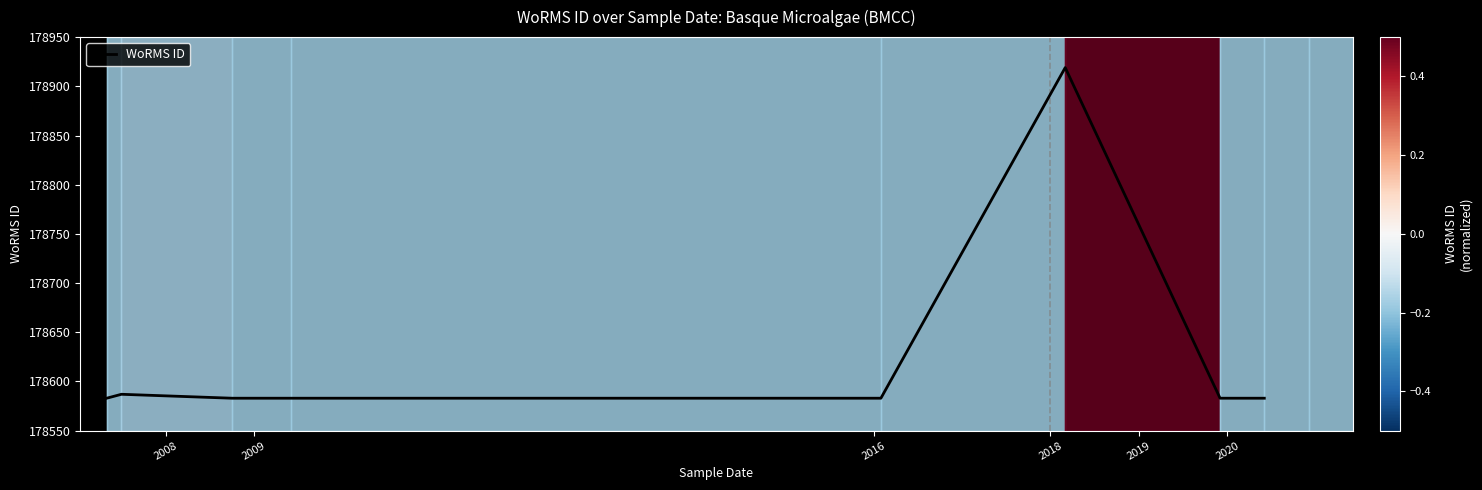

Count the number of data series in this chart.

1